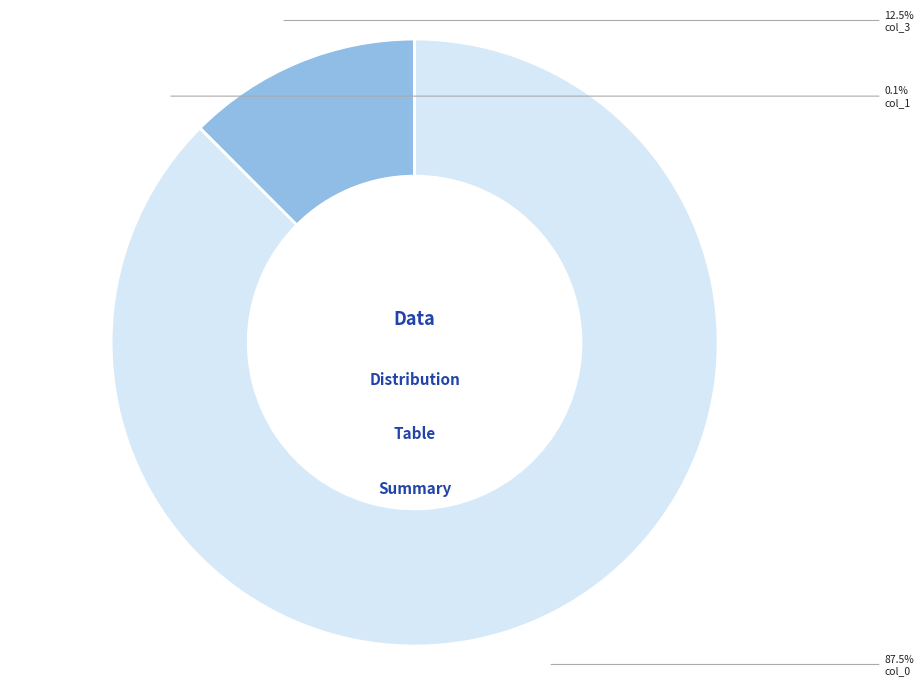

Does any single category account for the majority?

Yes